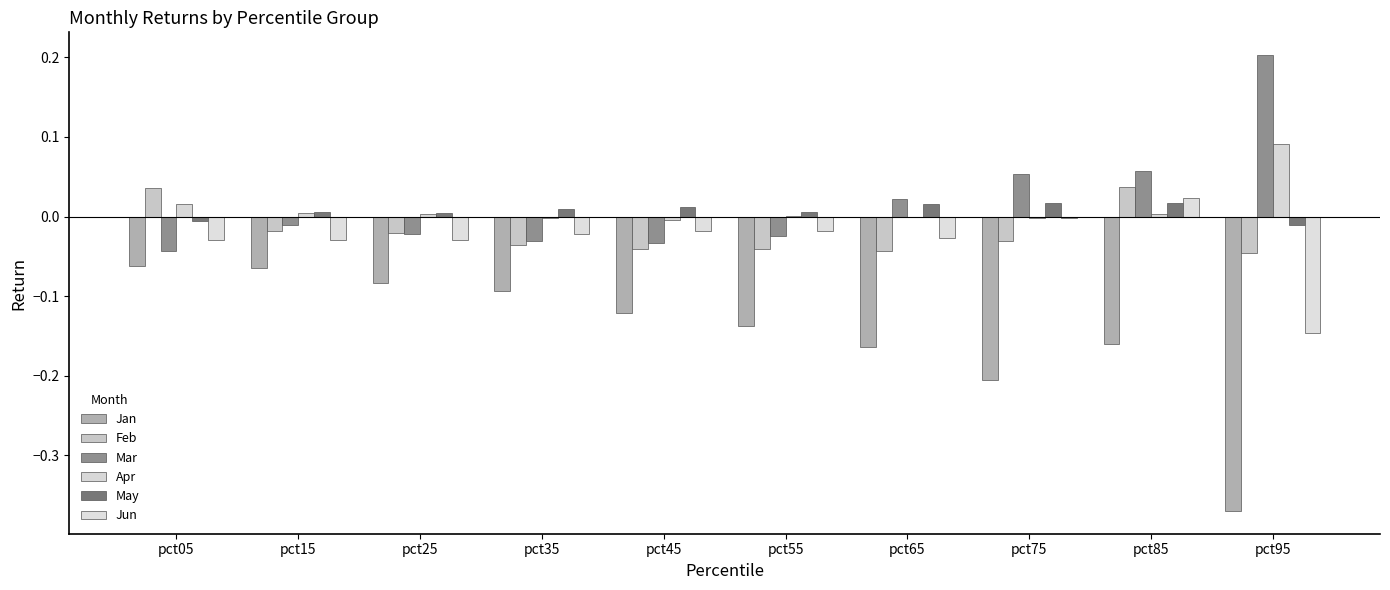

How many data points does each series have?

10